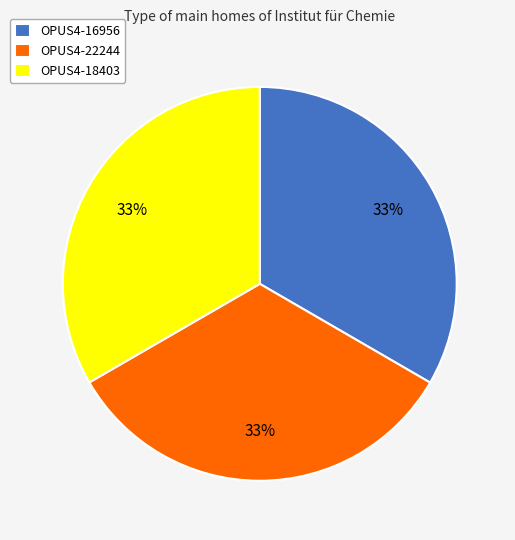

Combined, do OPUS4-16956 and OPUS4-18403 account for over 50%?

Yes